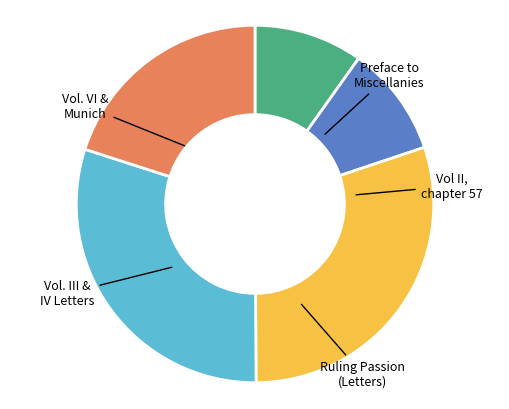

Does any single category account for the majority?

No